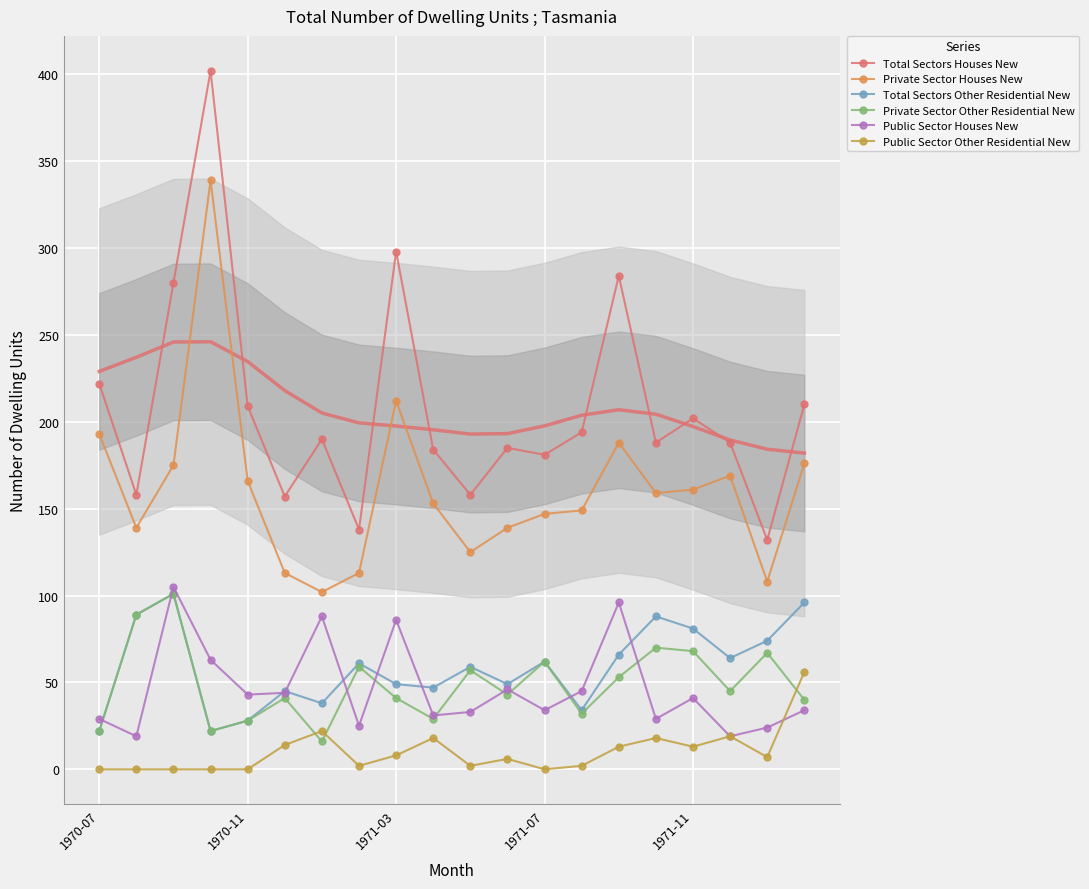

How many lines are shown in the chart?

6